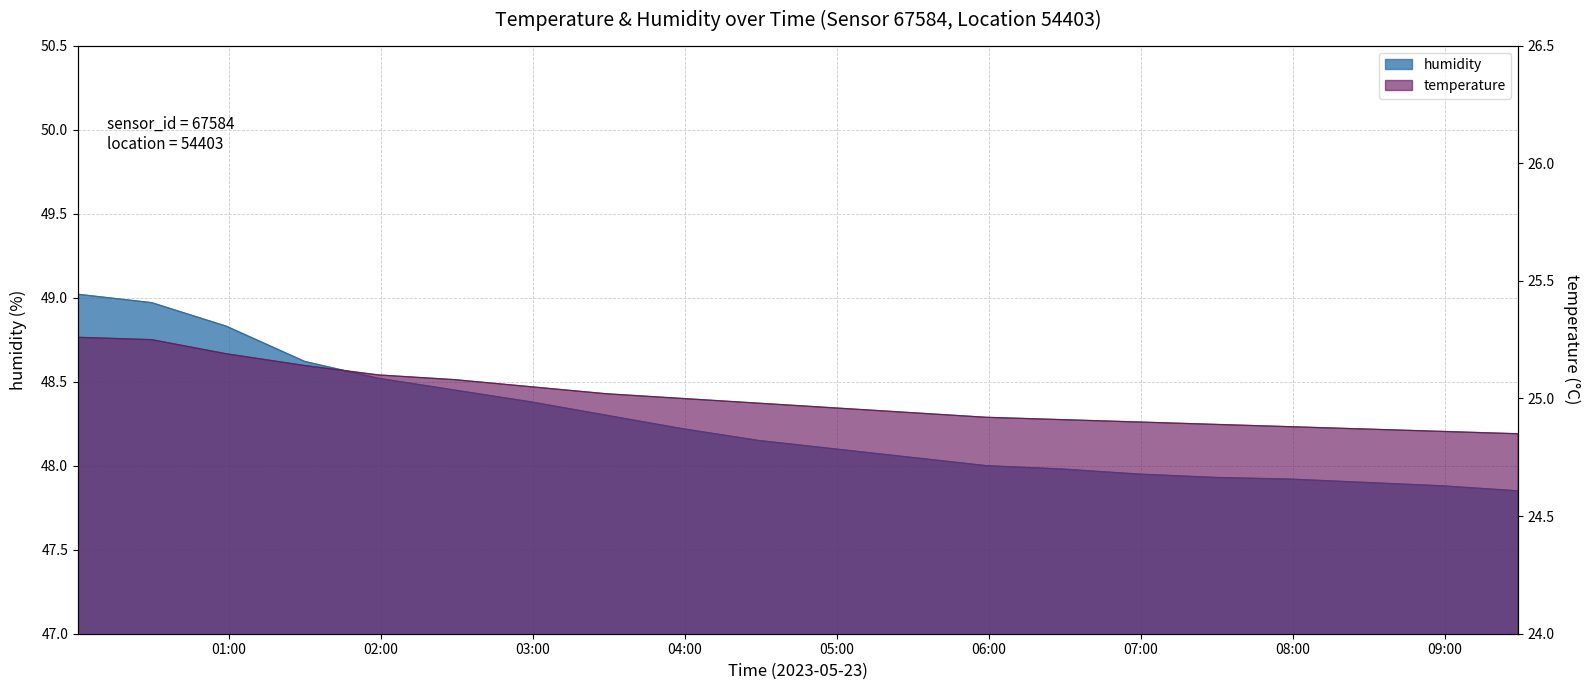

What are all the series names shown in the legend?

humidity, temperature